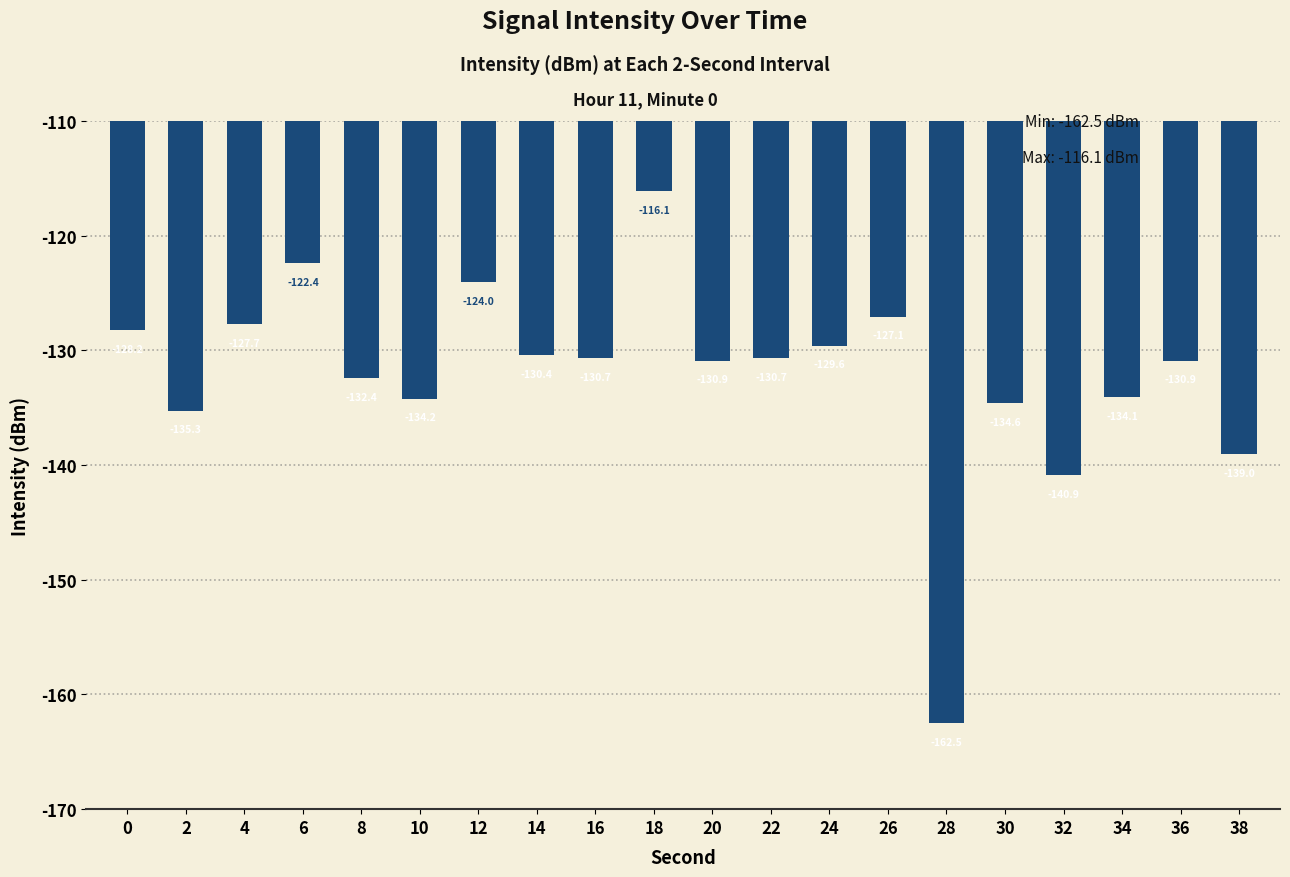

How many distinct data groups are displayed?

1